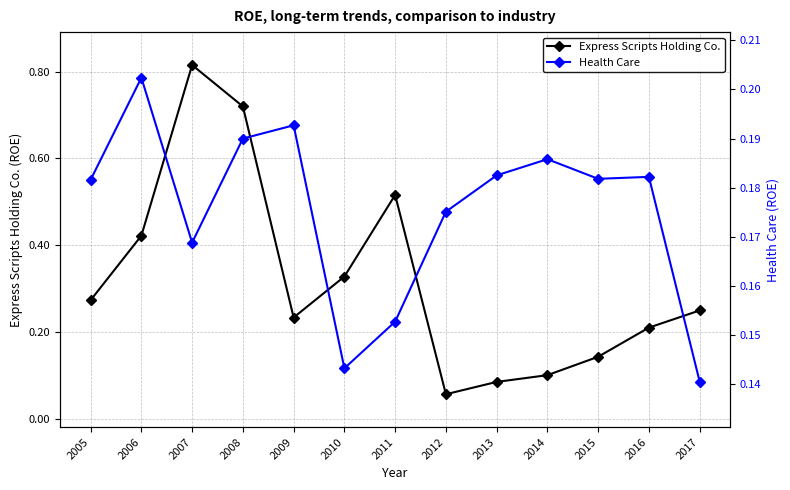

What is the value of the Express Scripts Holding Co. point at the 4th from the left?

0.7